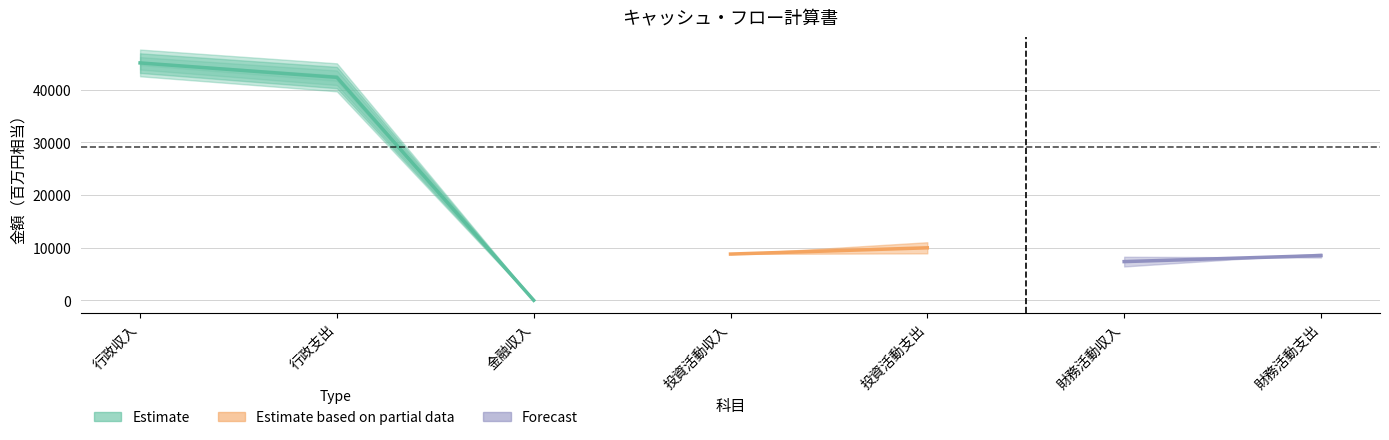

List the labels in order of value, largest first.

行政収入, 行政支出, 金融収入